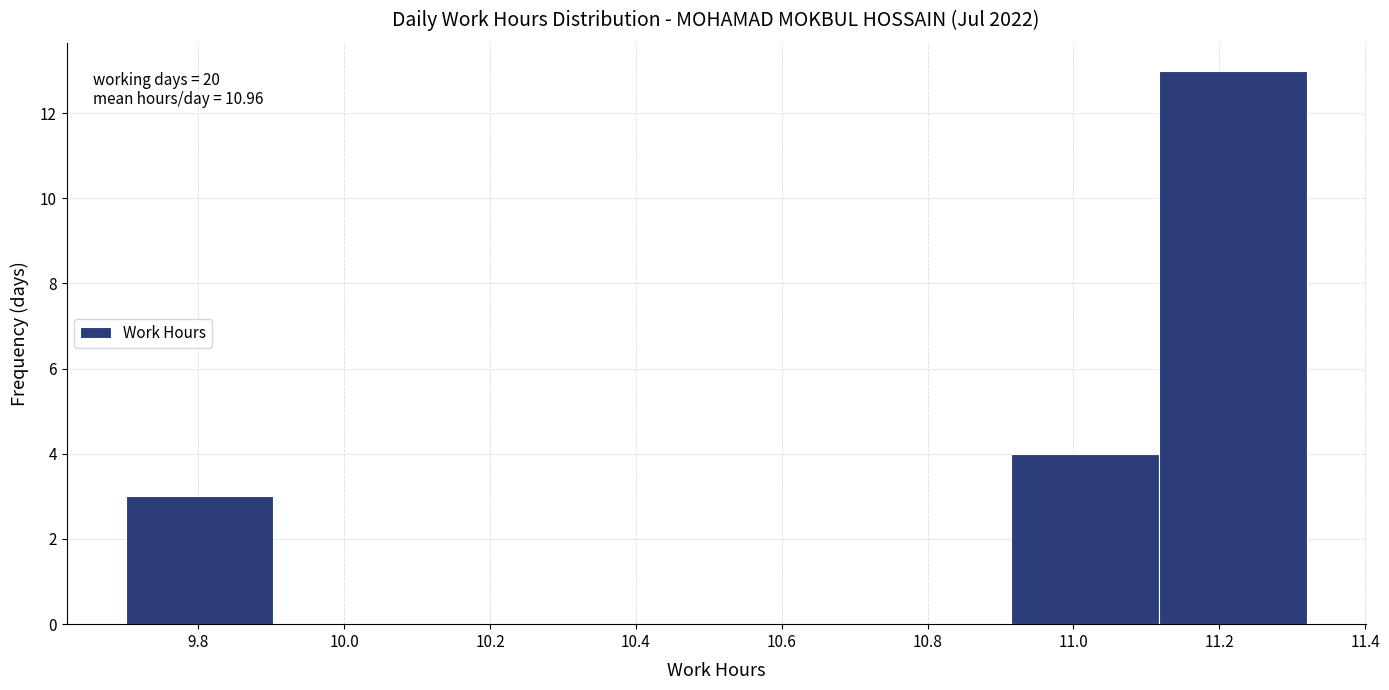

Over which range of the x-axis is the bar tallest?

11.12 to 11.32